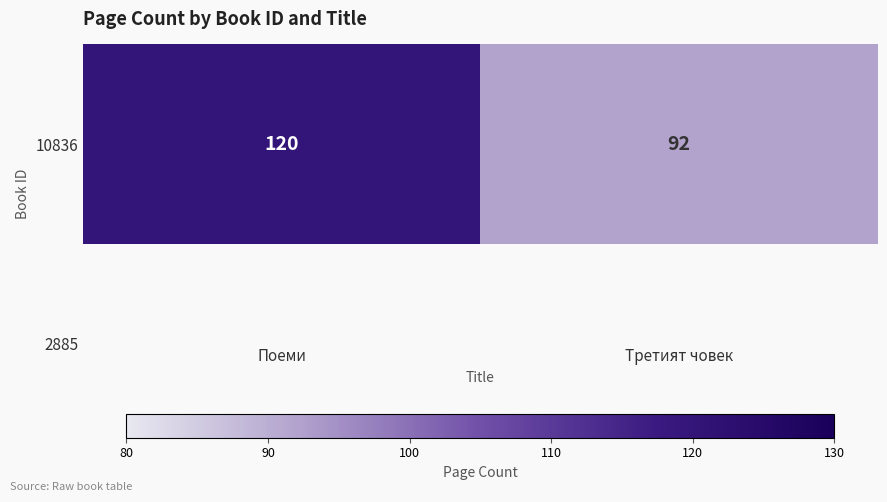

What is the ratio of the value at Третият човек to the value at Поеми?

0.8